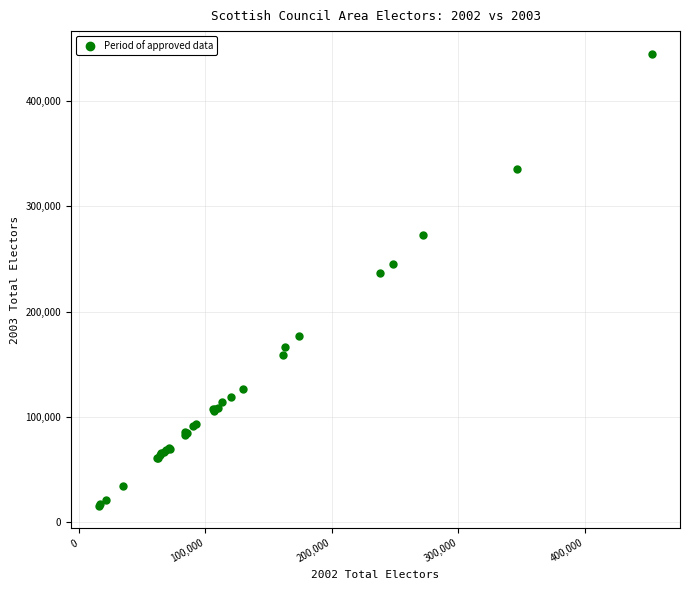

What Y value in the scatter plot is closest to 230392?

236535